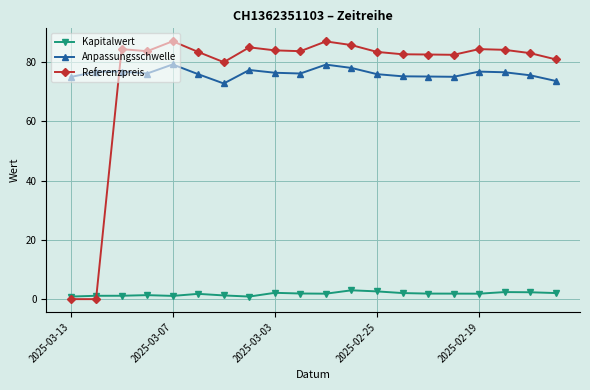

Does the chart display data point markers on the line(s)?

Yes